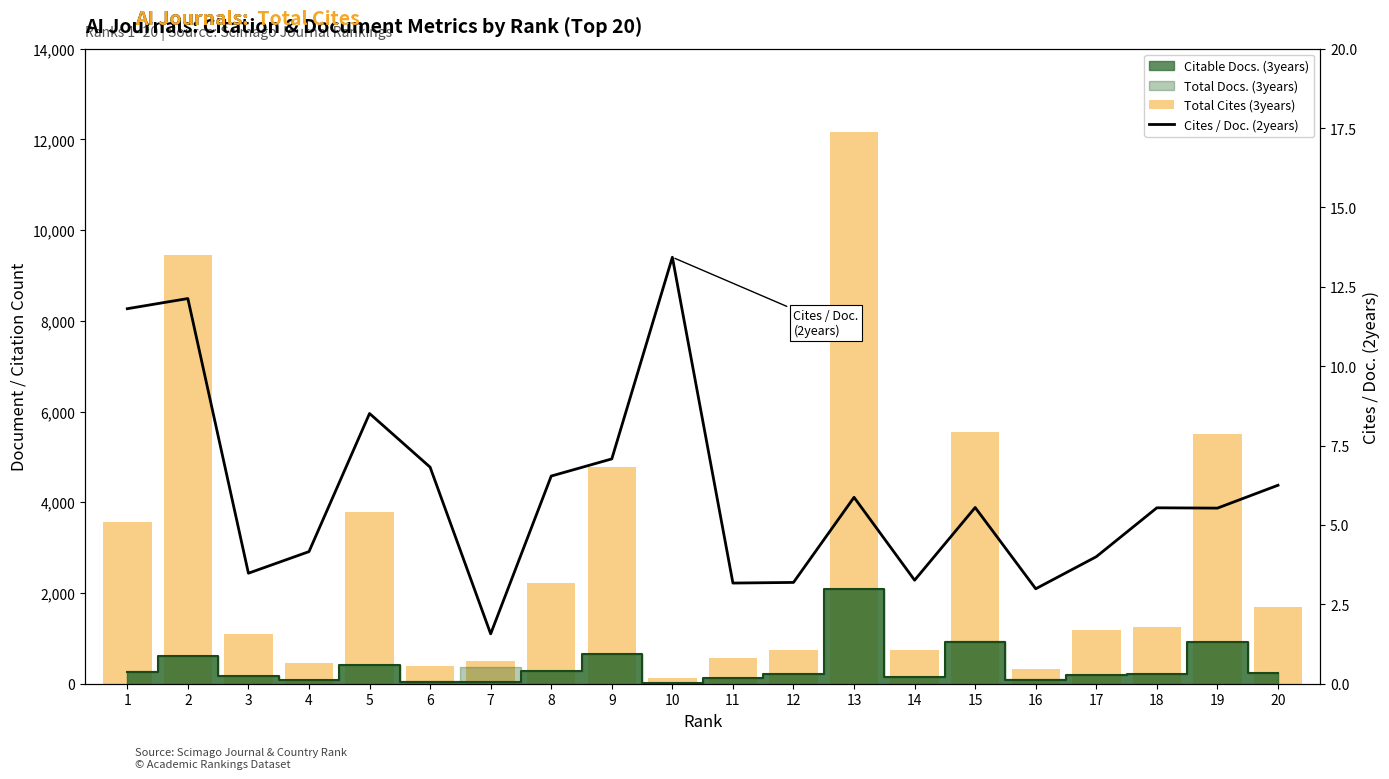

What is the value of the Total Cites (3years) bar at the 14th from the left?

735.0